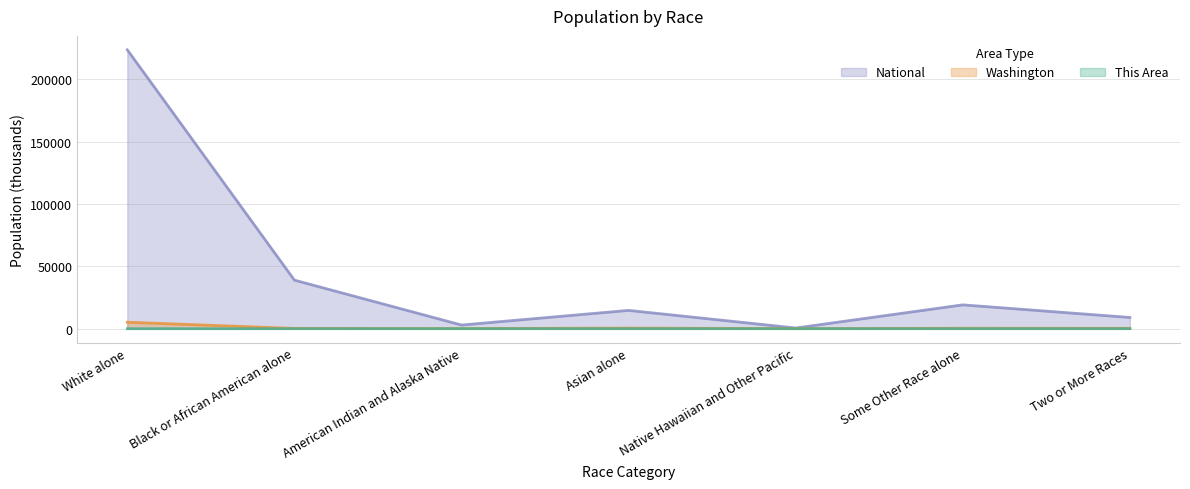

Is the value of National at Asian alone greater than the value of Washington at American Indian and Alaska Native?

Yes